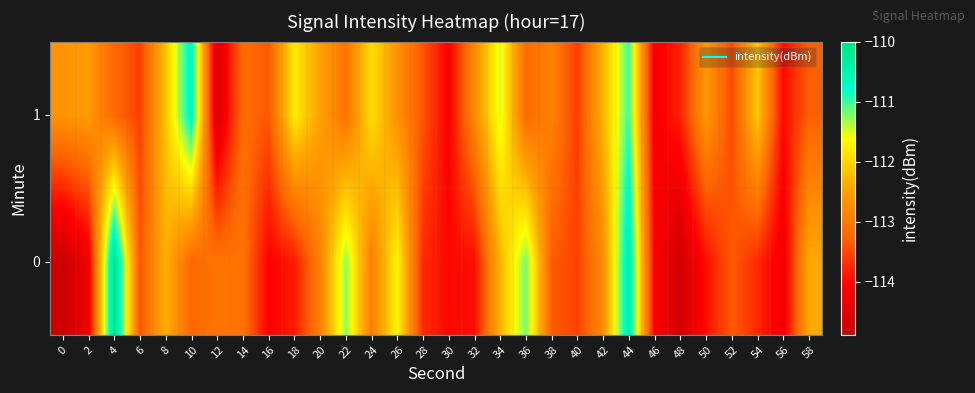

At 54, list the series in order from smallest to largest.

0, 1